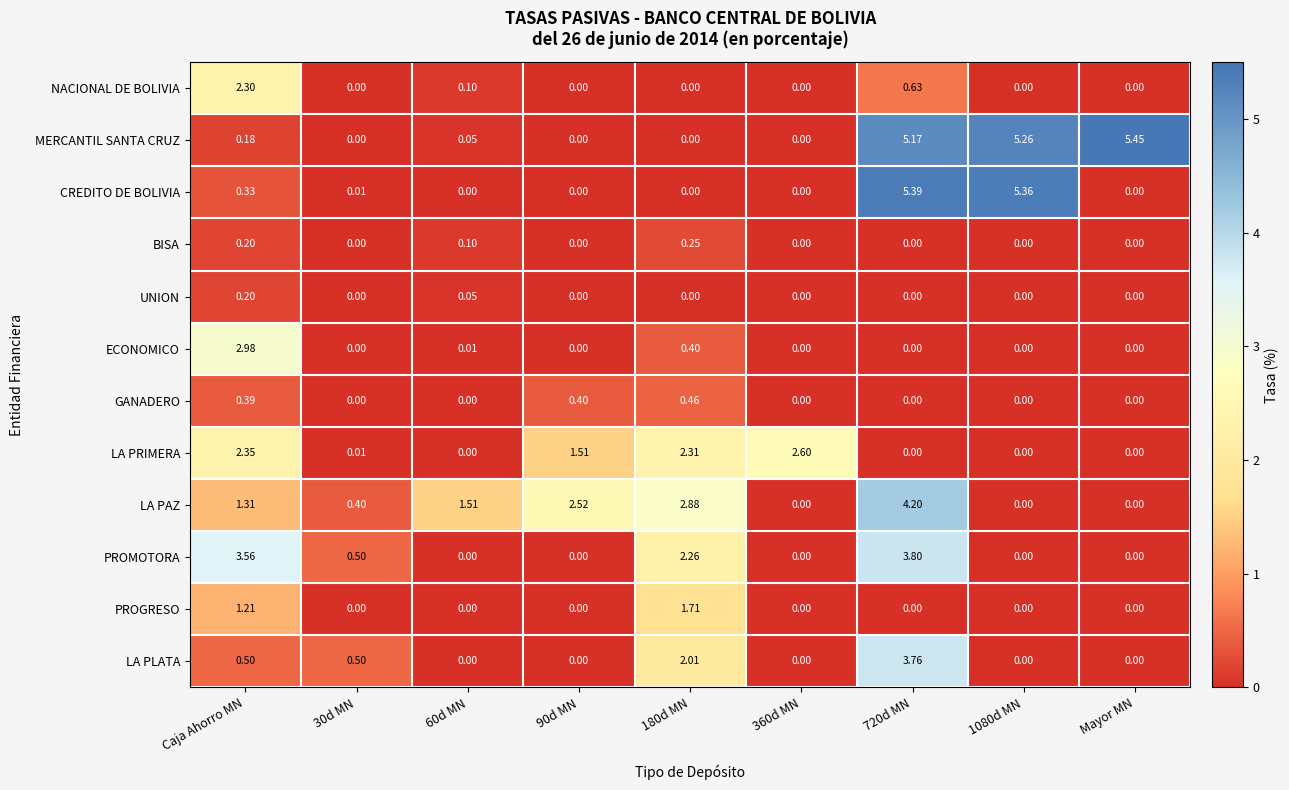

Between 60d MN and Mayor MN, which series saw the biggest shift?

MERCANTIL SANTA CRUZ